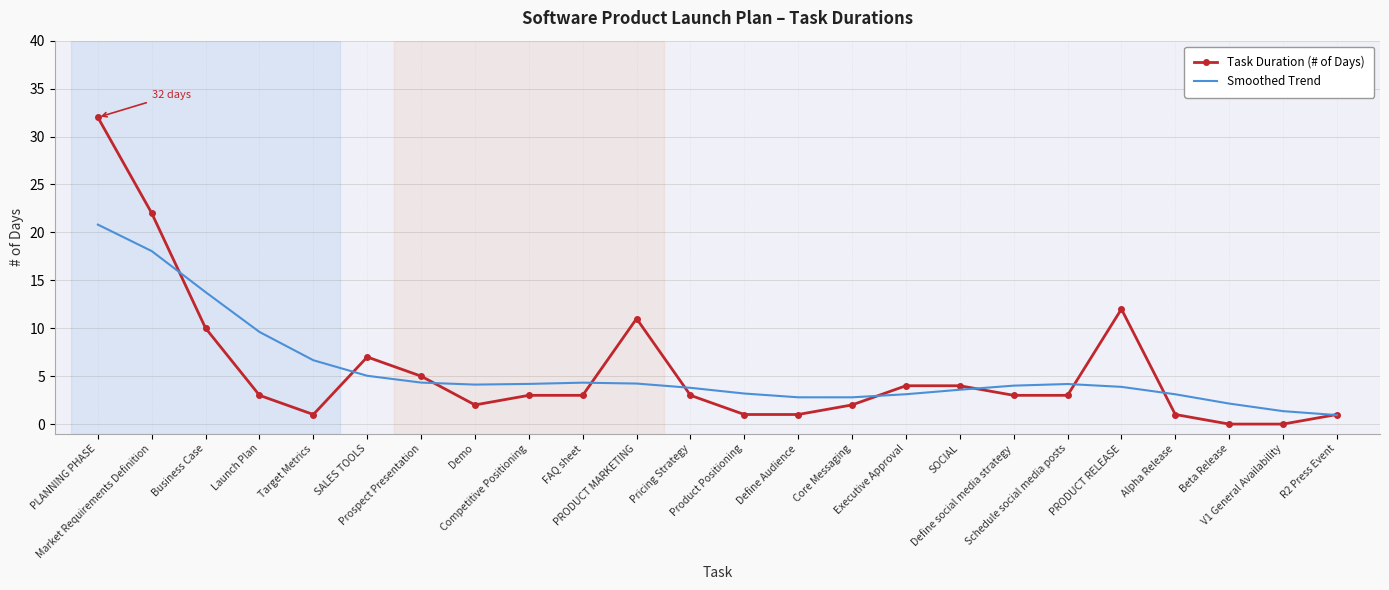

Which series has the widest spread of values?

Task Duration (# of Days)